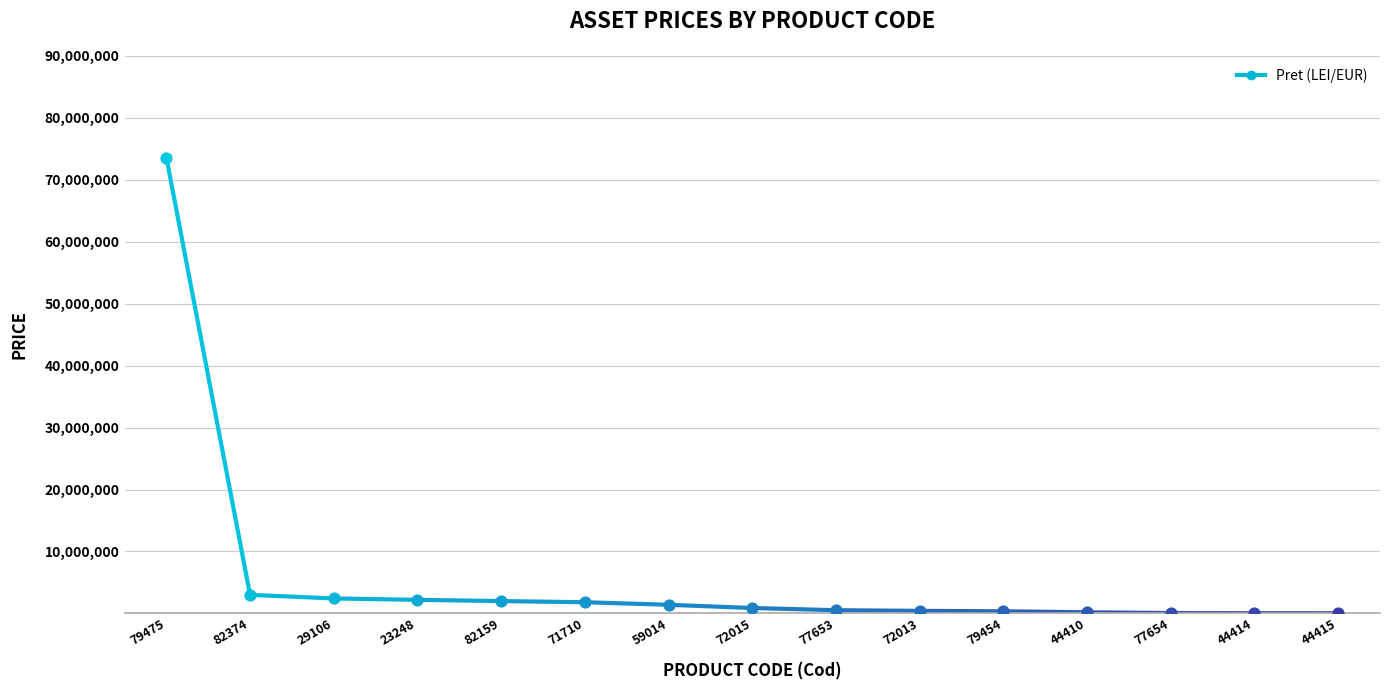

What is the change in value from 82374 to 23248?

-803600.0